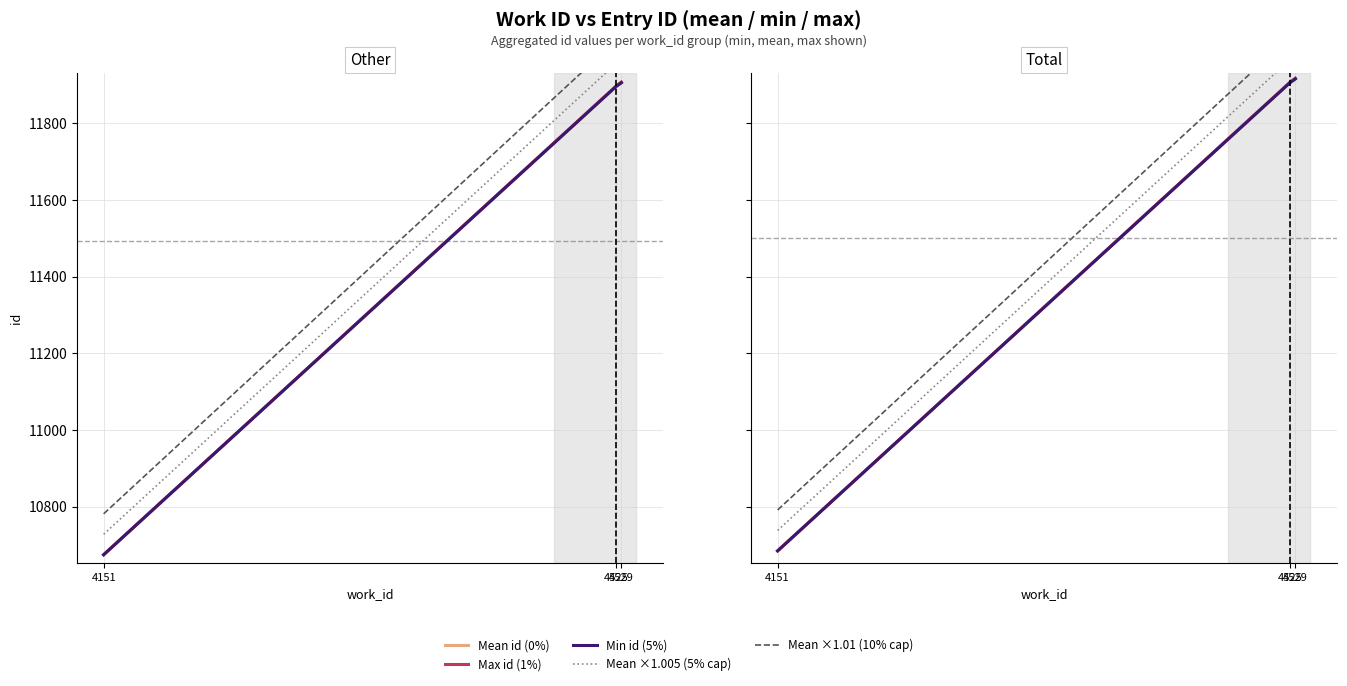

What is the value of the Mean ×1.005 (5% cap) point at the 2nd from the left?

11966.0